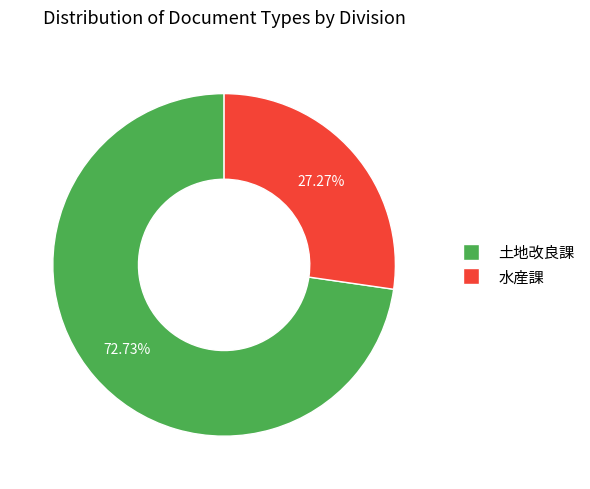

To the nearest percent, what is the combined percentage of 水産課 and 土地改良課?

100%